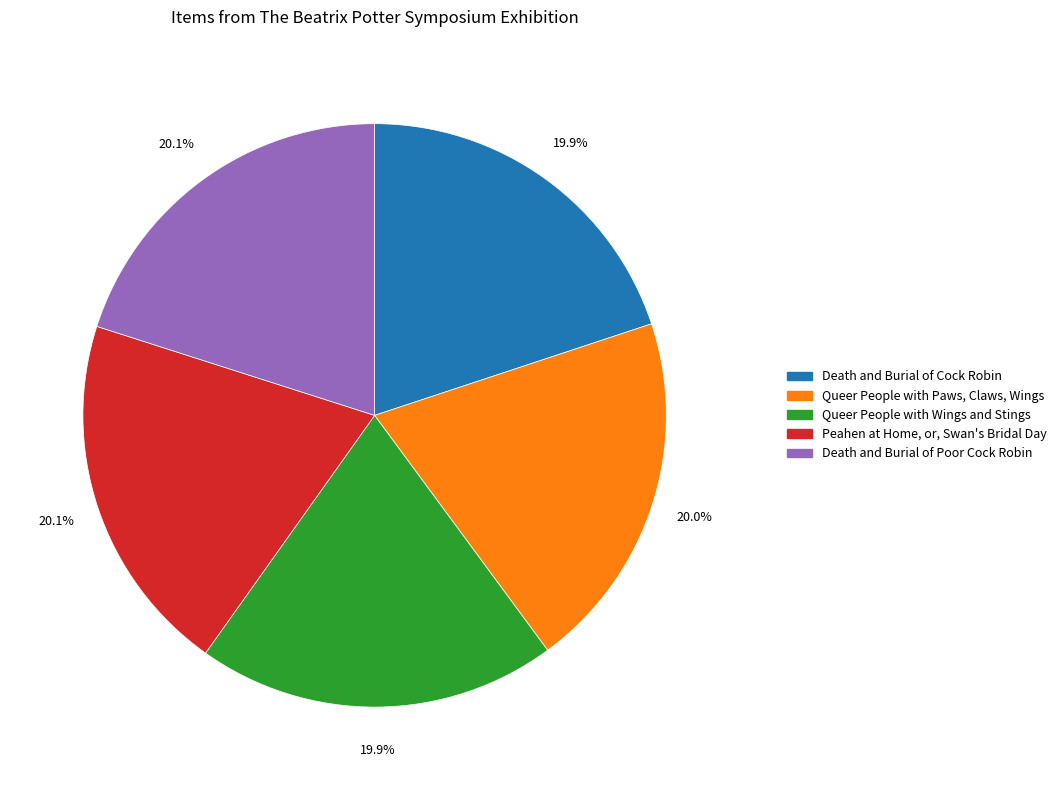

Is it true that Queer People with Paws, Claws, Wings is 20% of the pie?

True